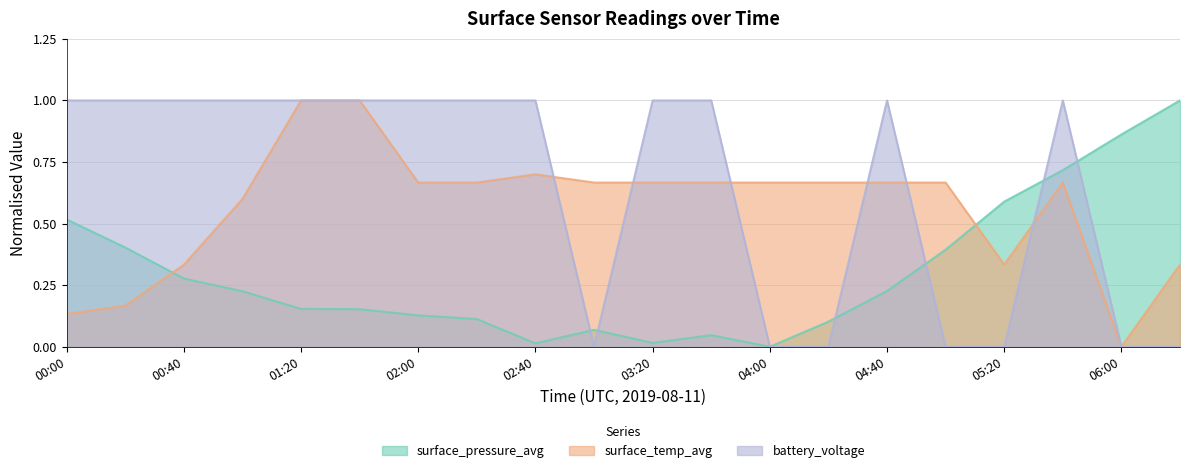

What is the sum of the surface_pressure_avg values at 04:20 and 06:00?

1.0